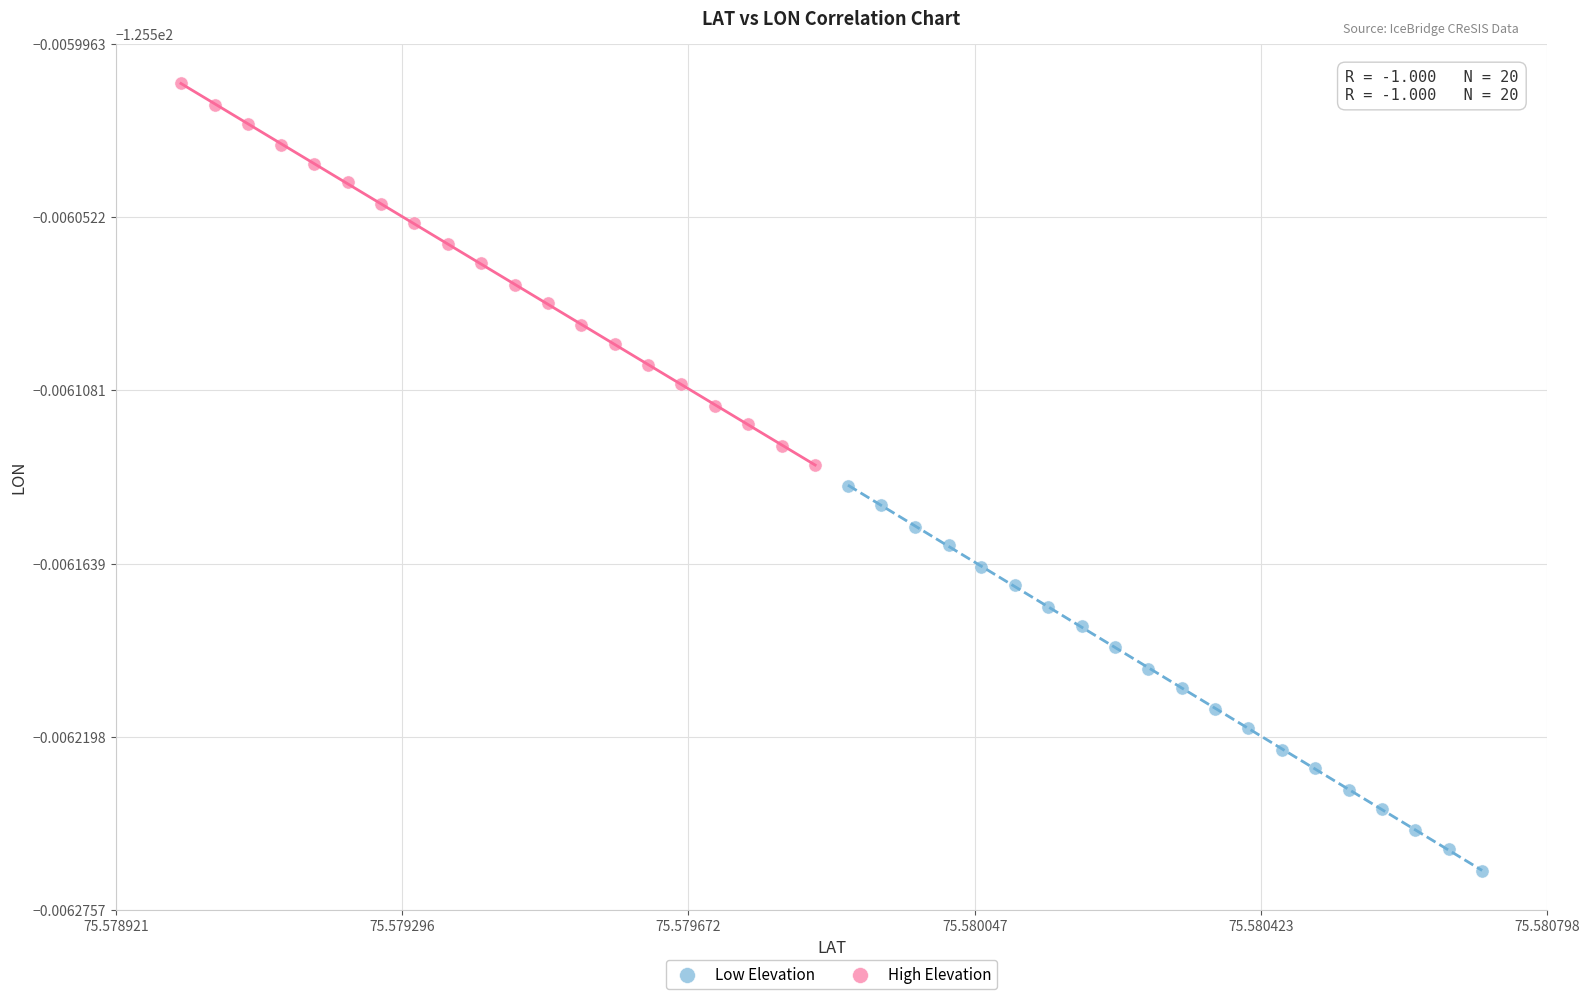

What are all the series names shown in the legend?

Low Elevation, High Elevation